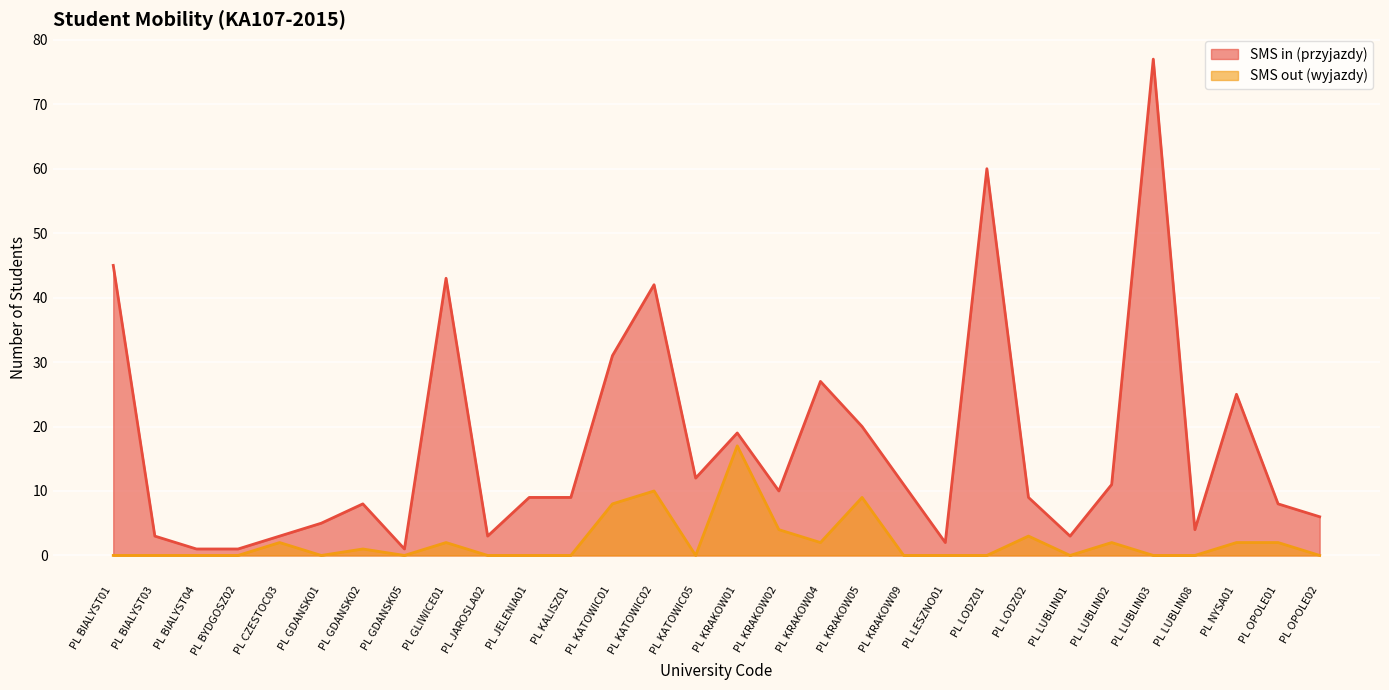

What is the sum of all SMS in (przyjazdy) values?

508